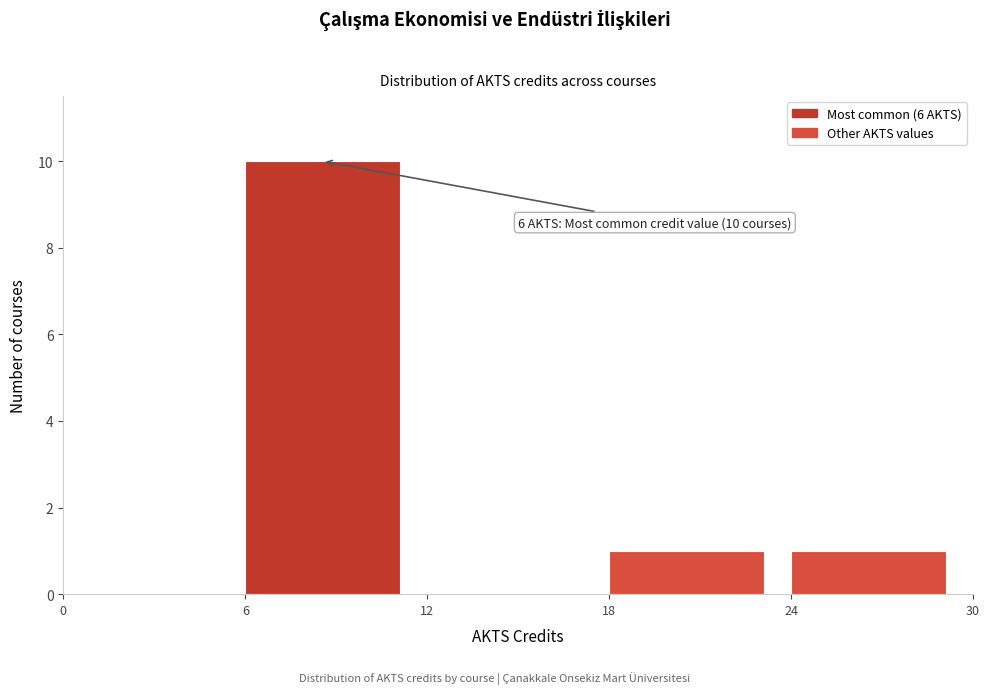

Which range on the x-axis has the tallest bar?

6 to 12